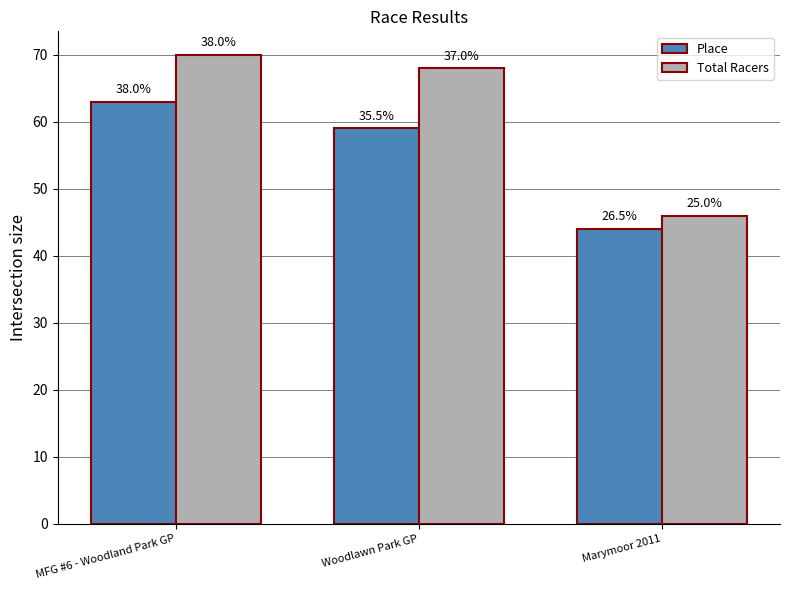

How many bars are there in each group?

2